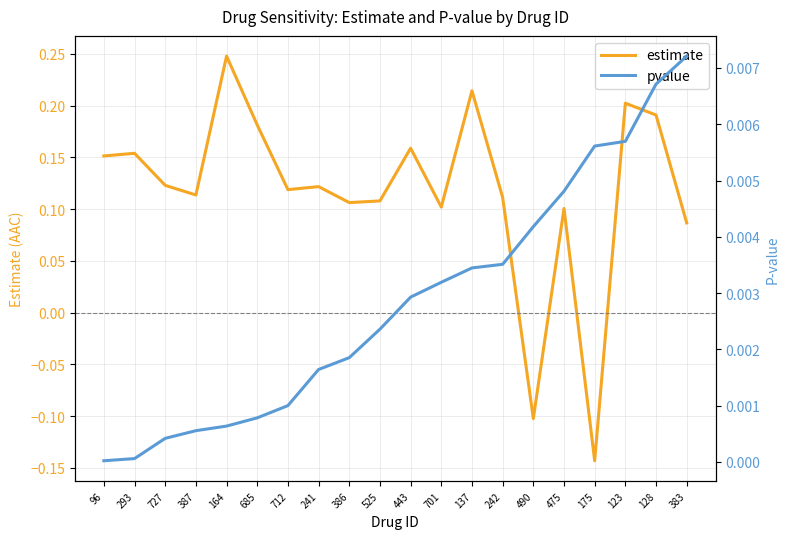

At how many categories does at least one series exceed 0?

20